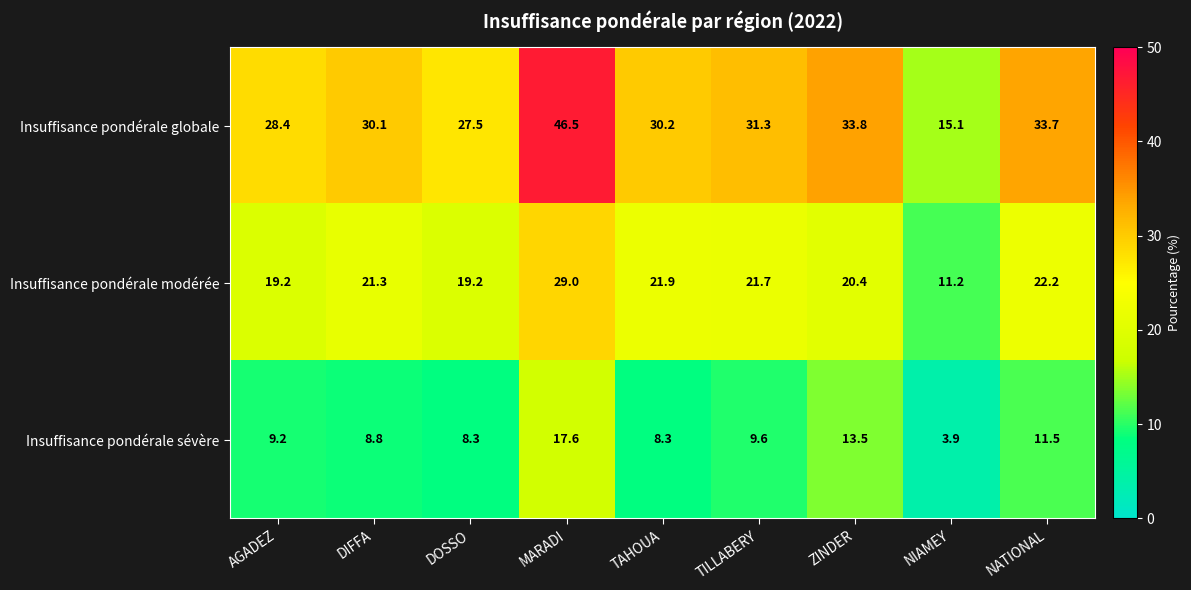

What is the sum of all Insuffisance pondérale modérée values?

186.1